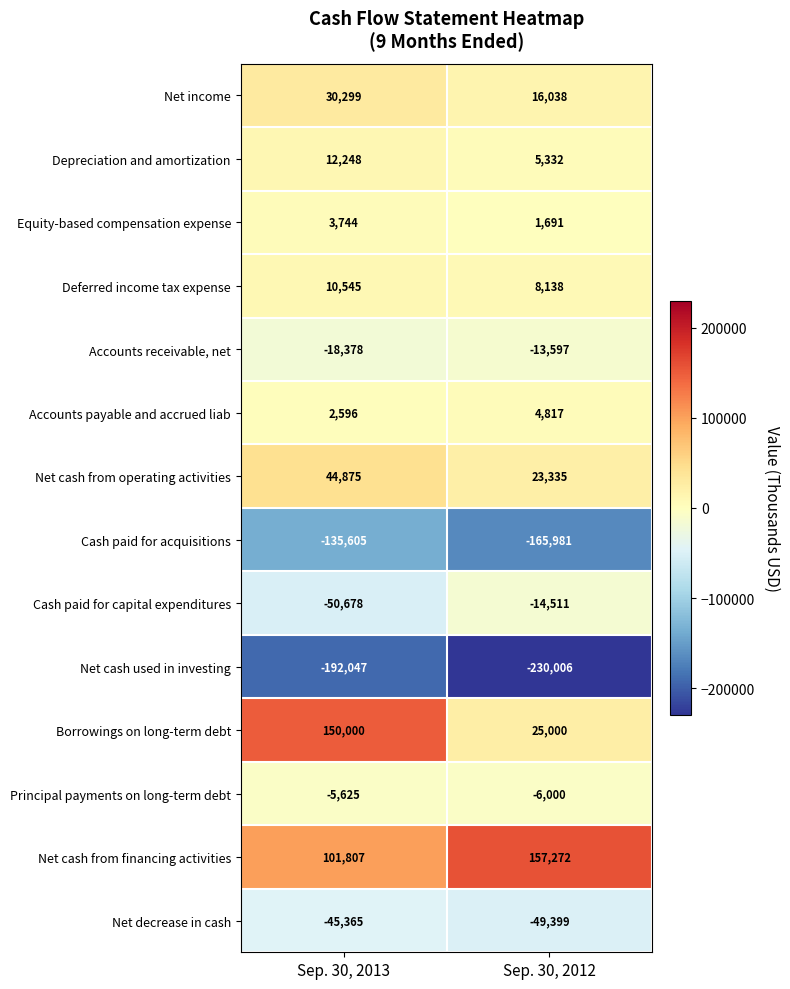

Is the value of Net income at Sep. 30, 2013 greater than the value of Cash paid for capital expenditures at Sep. 30, 2013?

Yes